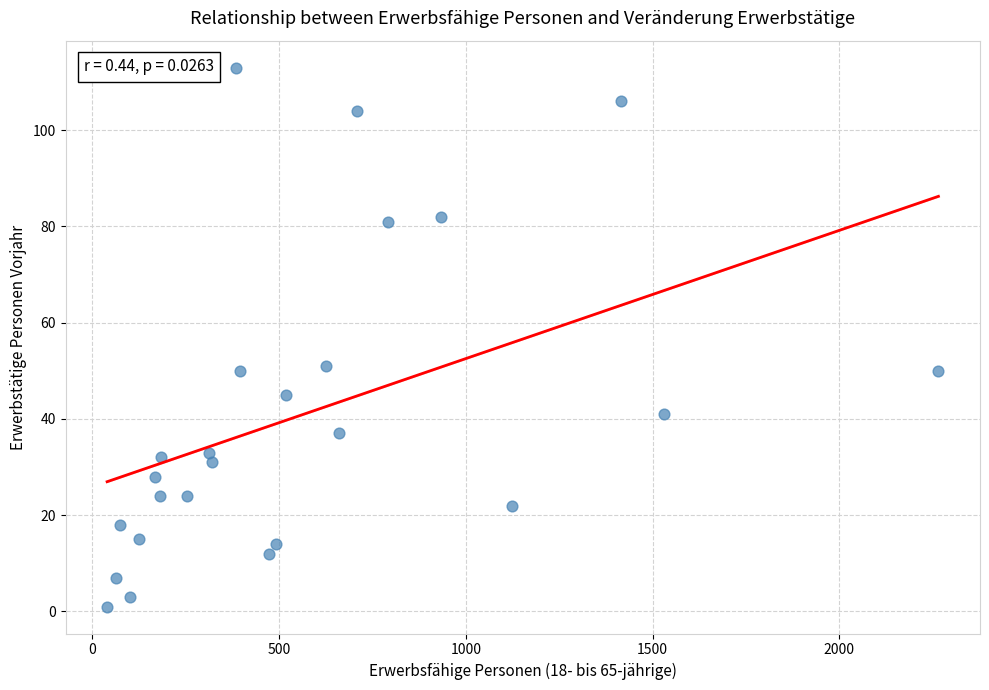

What is the range of Y values (max minus min)?

112